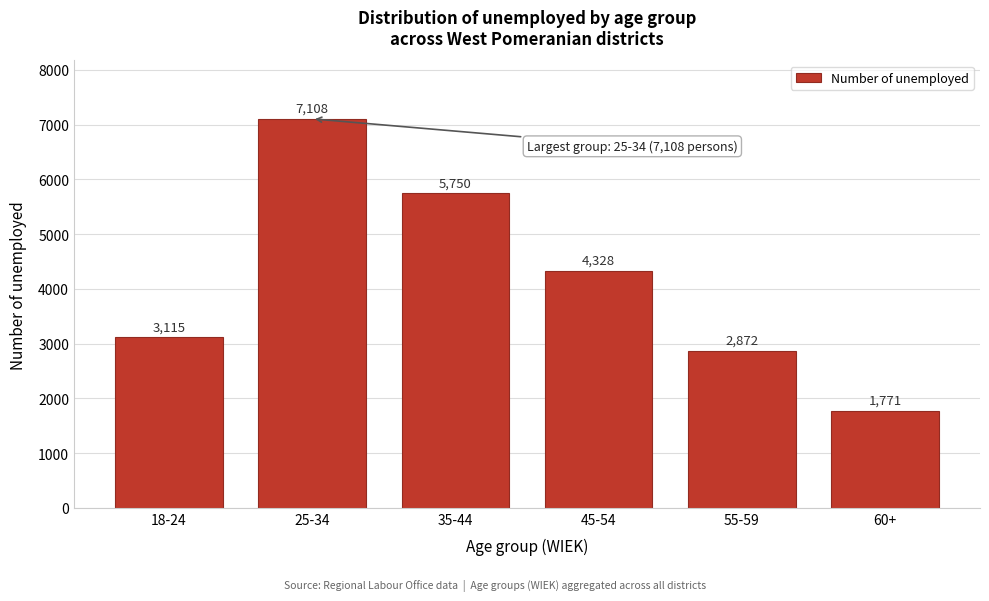

Reading left to right, list all the values displayed in this chart.

3115	7108	5750	4328	2872	1771